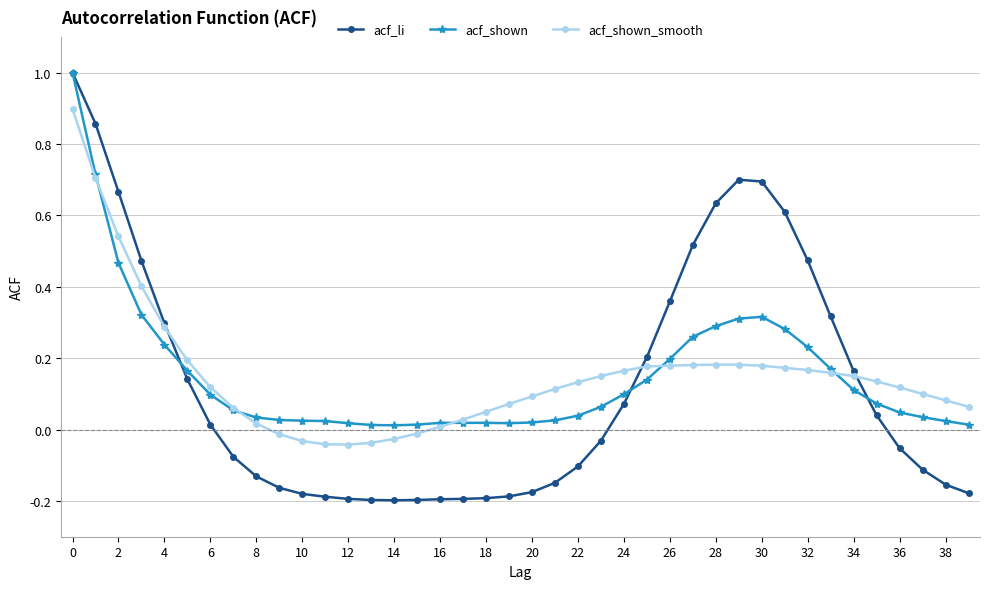

At how many categories does at least one series exceed 0?

40